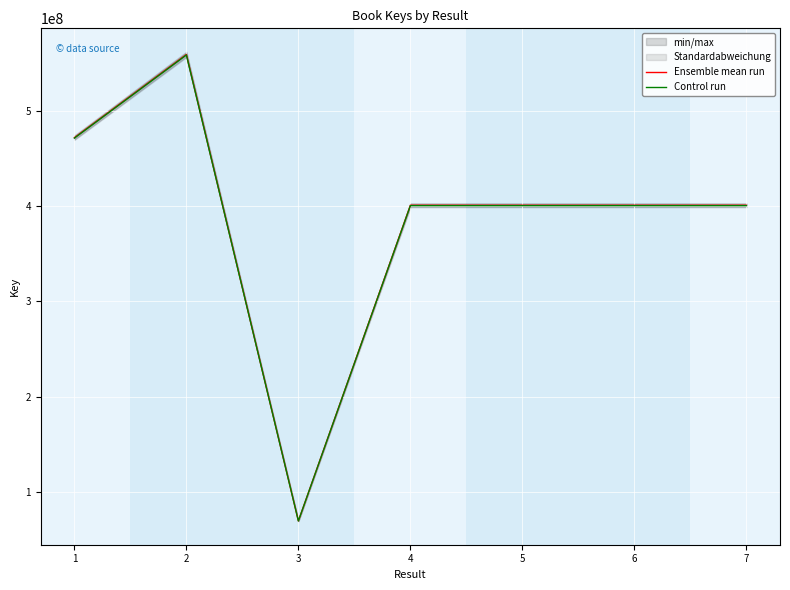

What is the maximum value for Ensemble mean run?

558938203.0